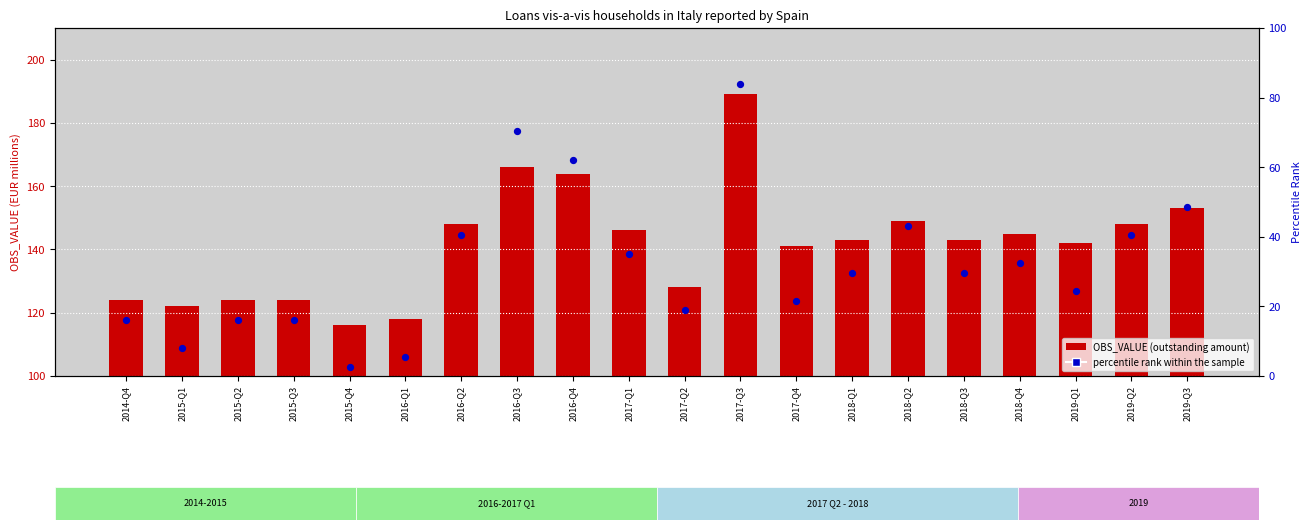

At which category is the sum across all series the highest?

2017-Q3